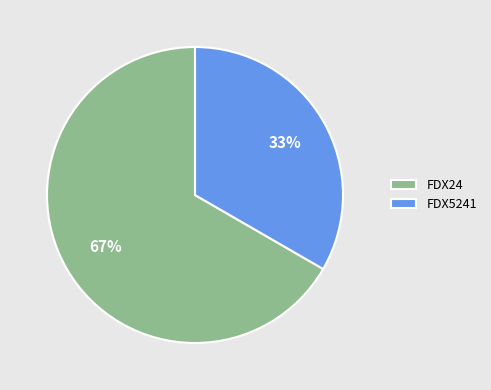

What is the largest slice in the pie chart?

FDX24